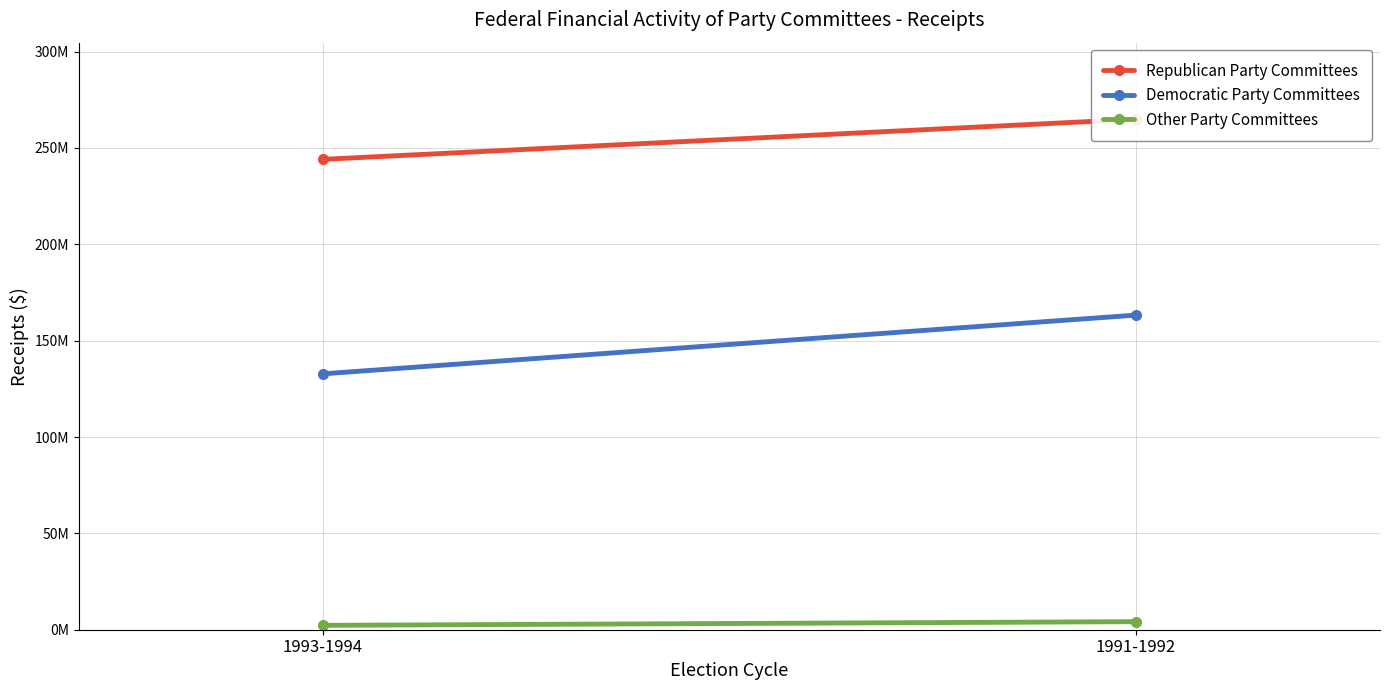

Between 1993-1994 and 1991-1992, which is larger?

1991-1992